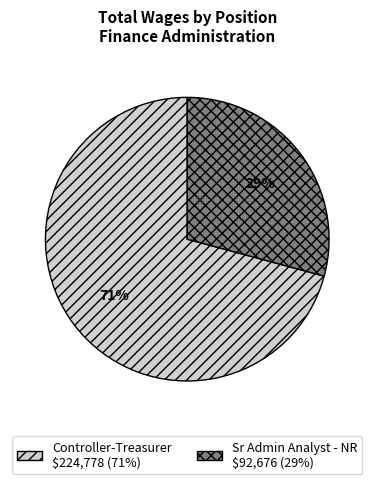

Does any single category account for the majority?

Yes